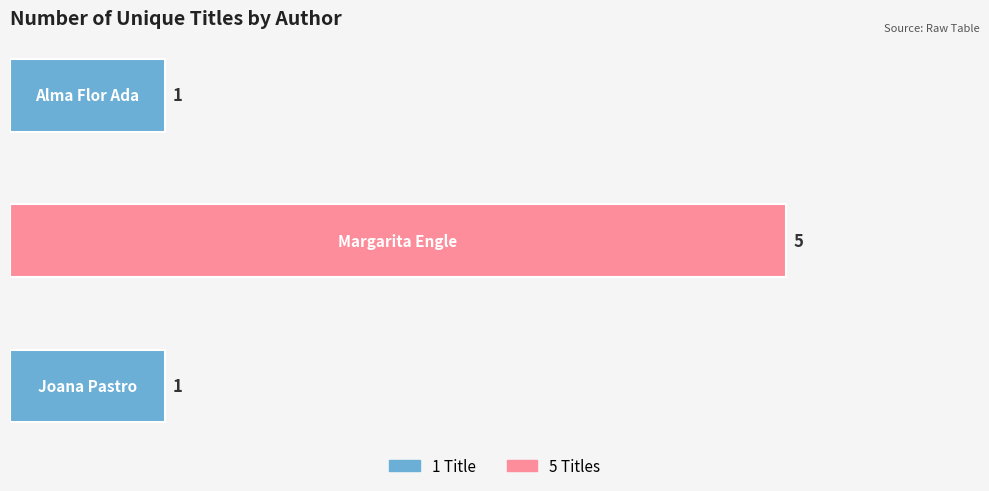

What is the sum of all values?

7